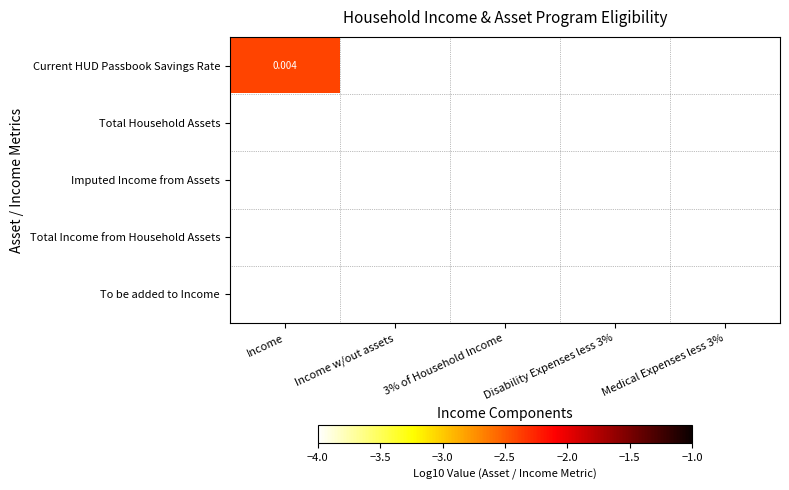

Which series has the largest range (max minus min)?

Current HUD Passbook Savings Rate